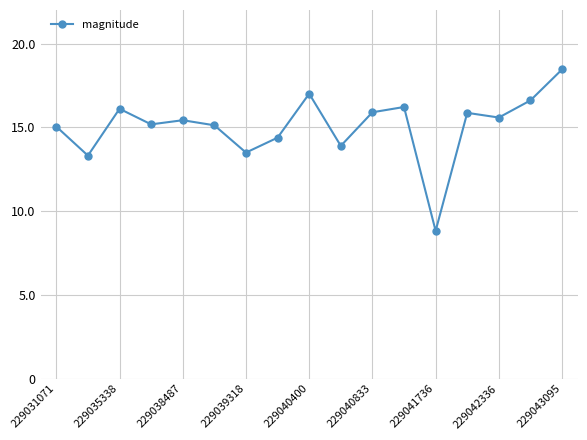

What is the value of the 9th point from the left?

17.0